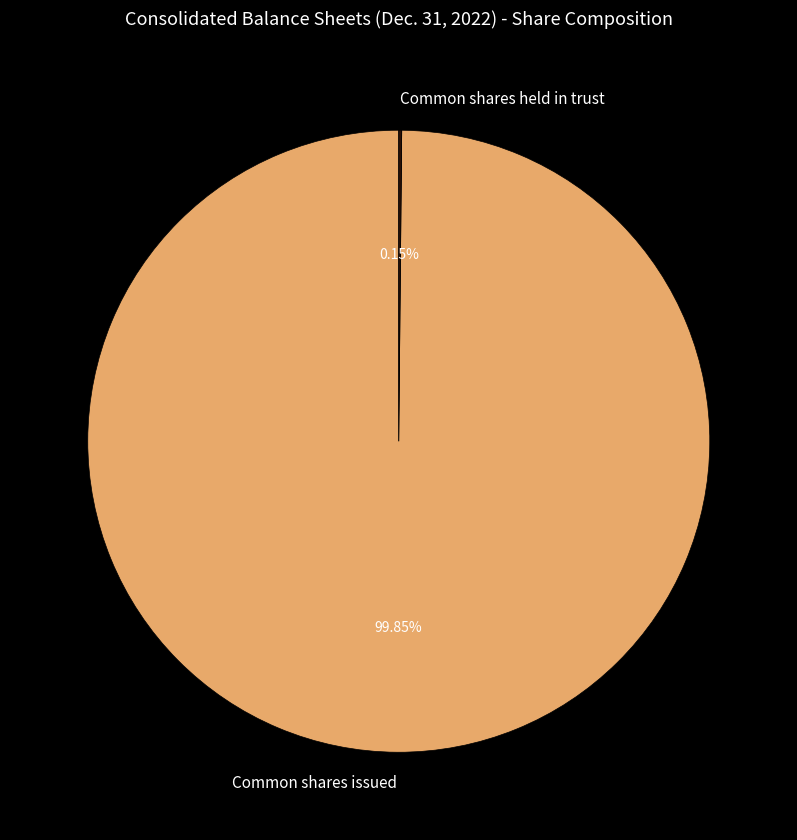

Is there any slice that represents more than half of the pie?

Yes